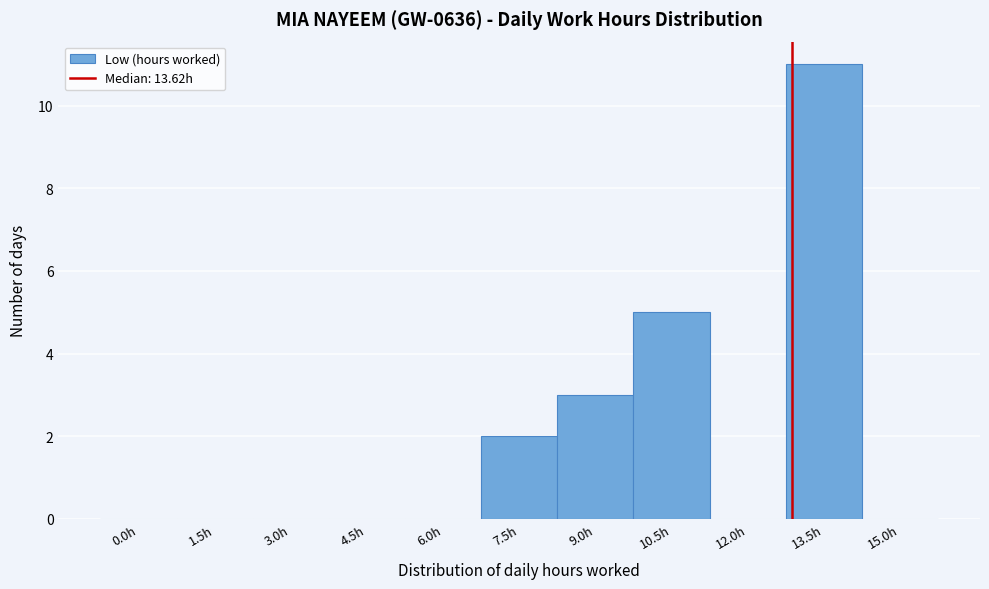

Reading left to right, transcribe all the data shown in this chart.

0.0h=0	1.5h=0	3.0h=0	4.5h=0	6.0h=0	7.5h=2	9.0h=3	10.5h=5	12.0h=0	13.5h=11	15.0h=0